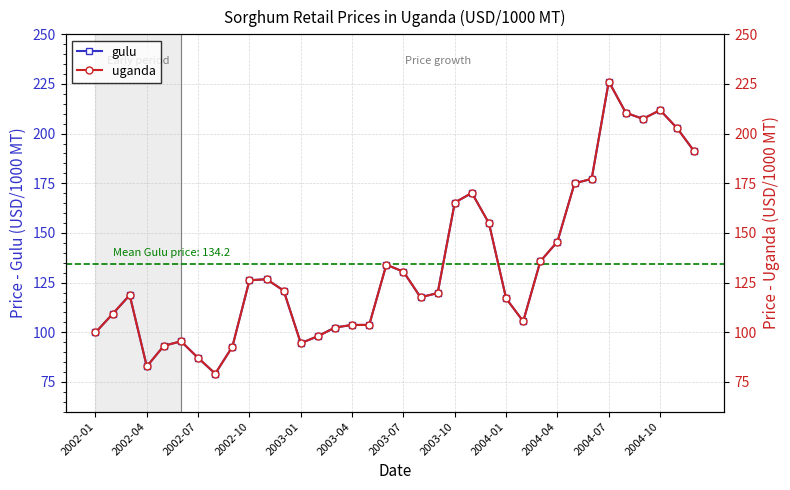

True or false: gulu has more than 1 interior local peaks.

True